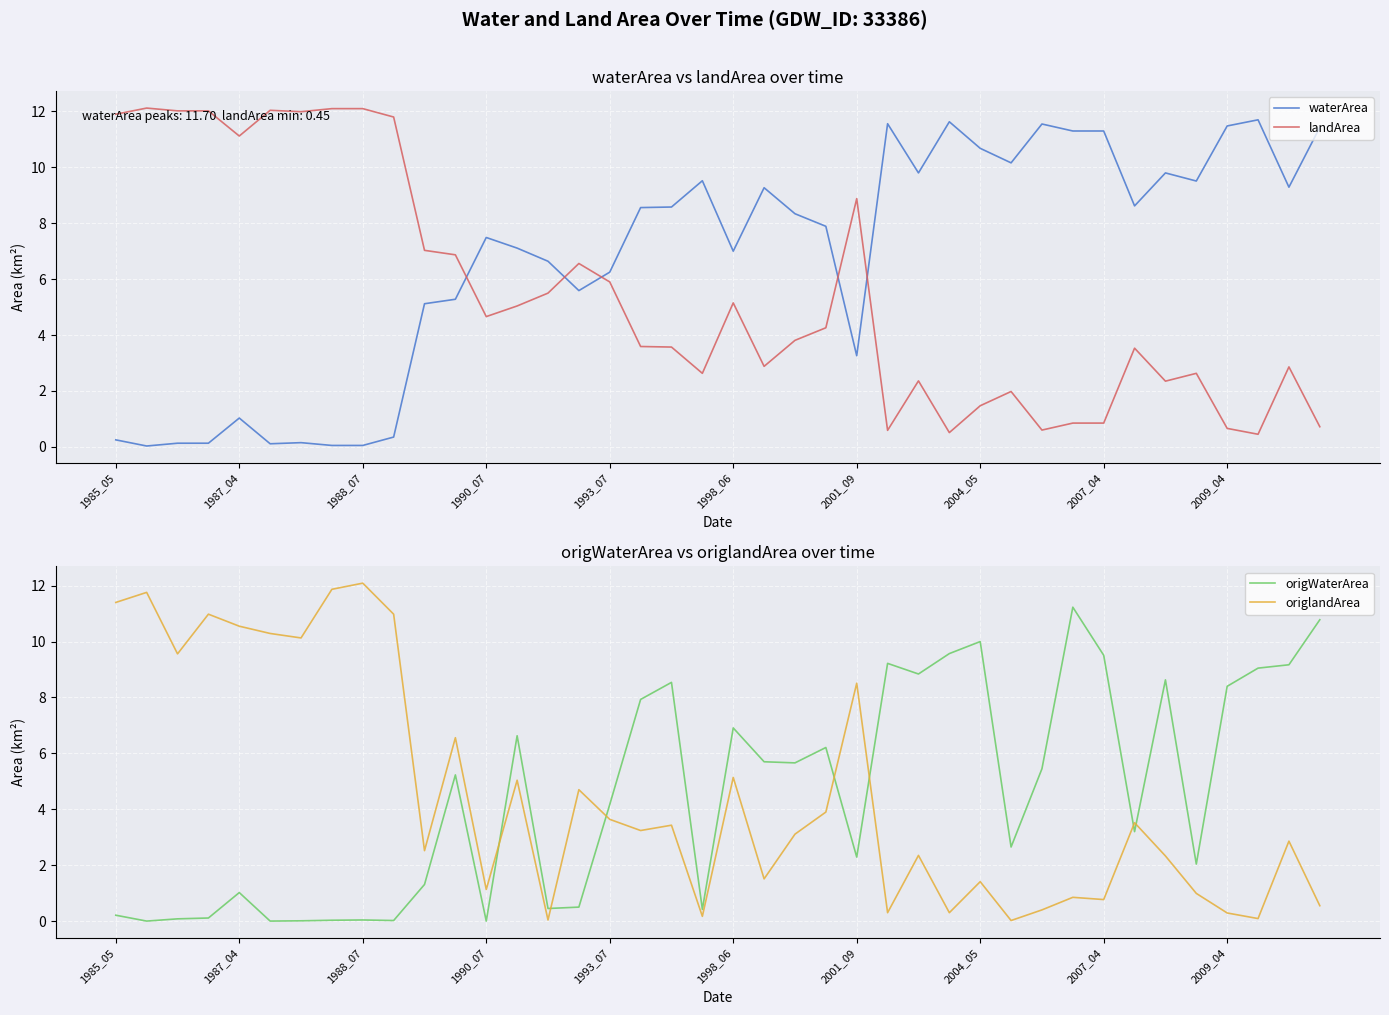

Is it true that landArea equals 1.4 at 23?

False